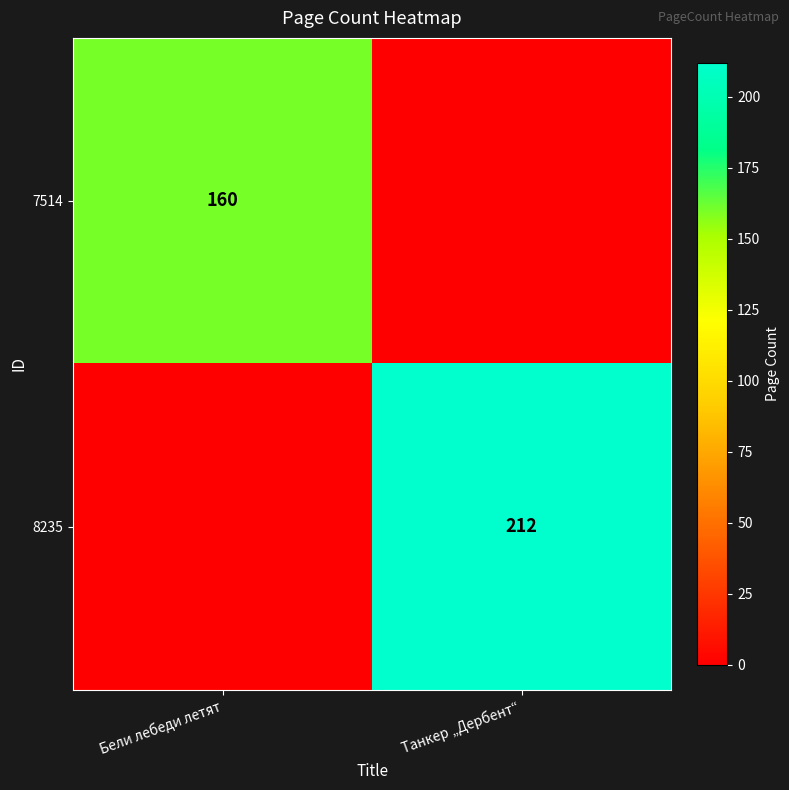

True or false: 7514 has a value of 160 at Бели лебеди летят.

True